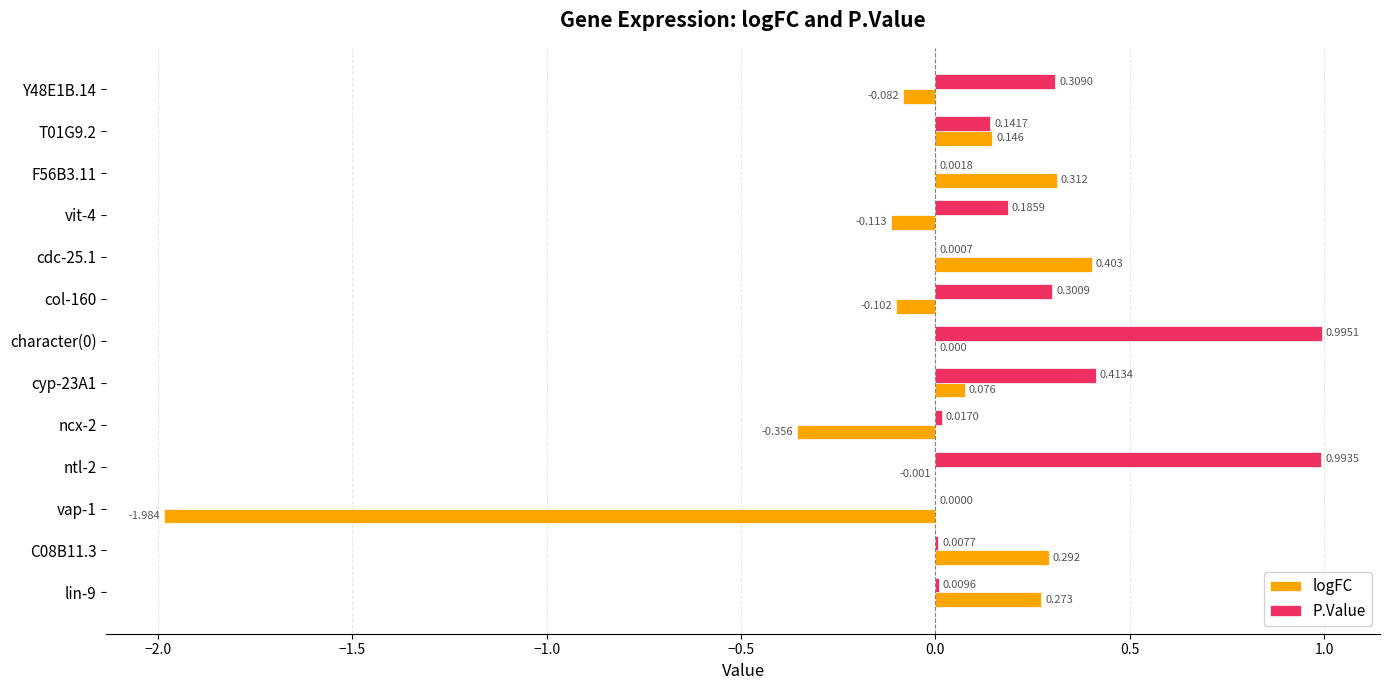

Which series has the largest range (max minus min)?

logFC